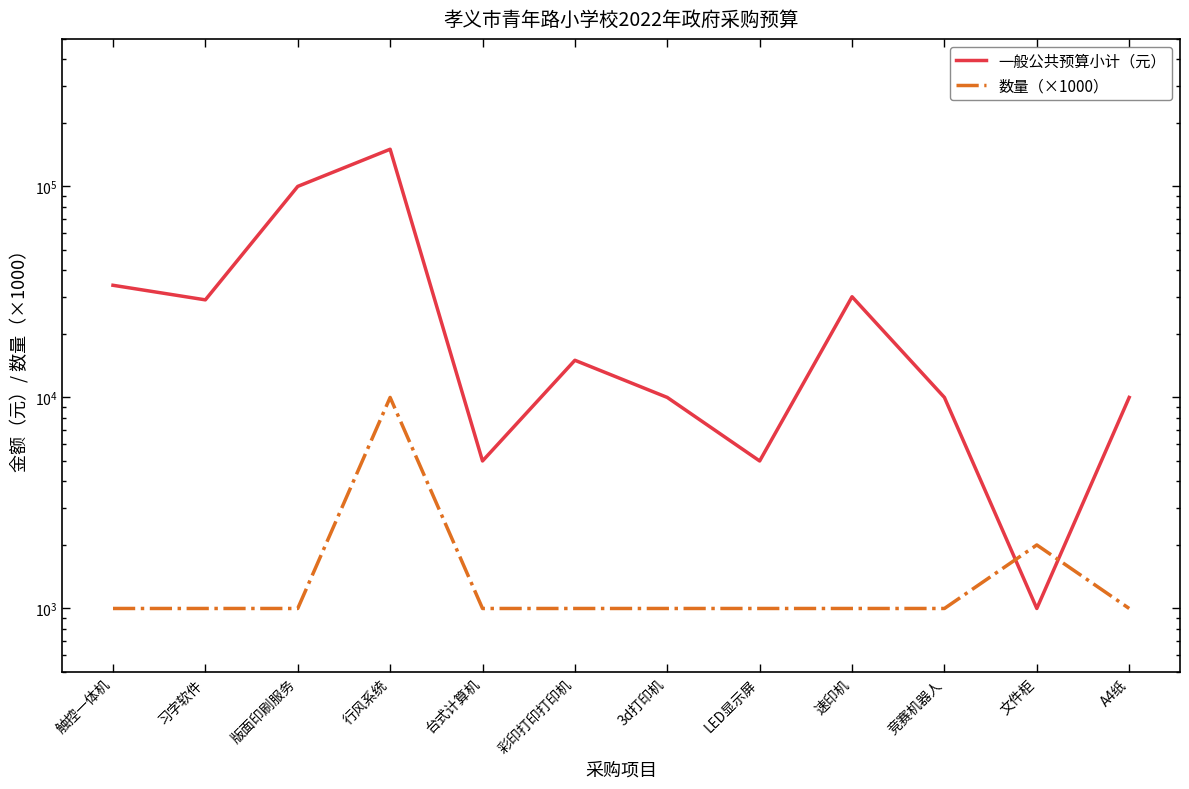

Reading left to right, extract all data points from this chart.

一般公共预算小计（元）: 触控一体机=34000	习字软件=29000	版面印刷服务=100000	行风系统=150000	台式计算机=5000	彩印打印打印机=15000	3d打印机=10000	LED显示屏=5000	速印机=30000	竞赛机器人=10000	文件柜=1000	A4纸=10000
数量（×1000）: 触控一体机=1000	习字软件=1000	版面印刷服务=1000	行风系统=10000	台式计算机=1000	彩印打印打印机=1000	3d打印机=1000	LED显示屏=1000	速印机=1000	竞赛机器人=1000	文件柜=2000	A4纸=1000